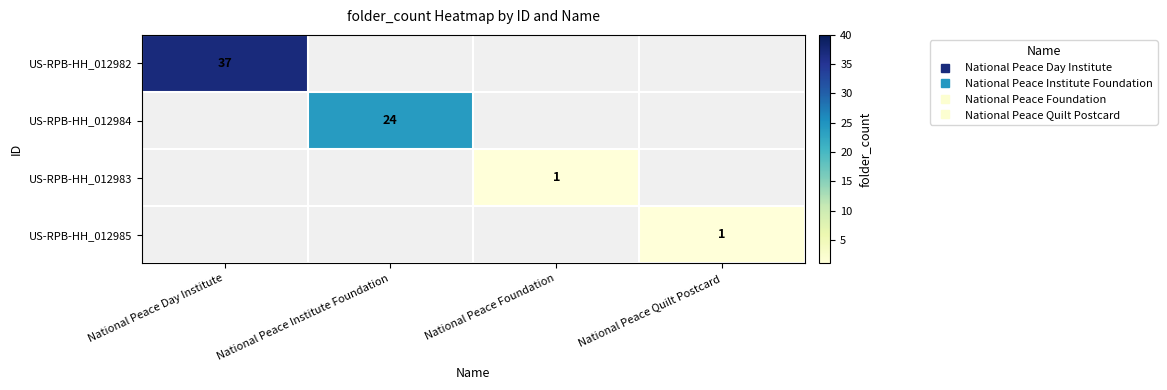

At National Peace Foundation, list the series in order from smallest to largest.

US-RPB-HH_012982, US-RPB-HH_012984, US-RPB-HH_012983, US-RPB-HH_012985